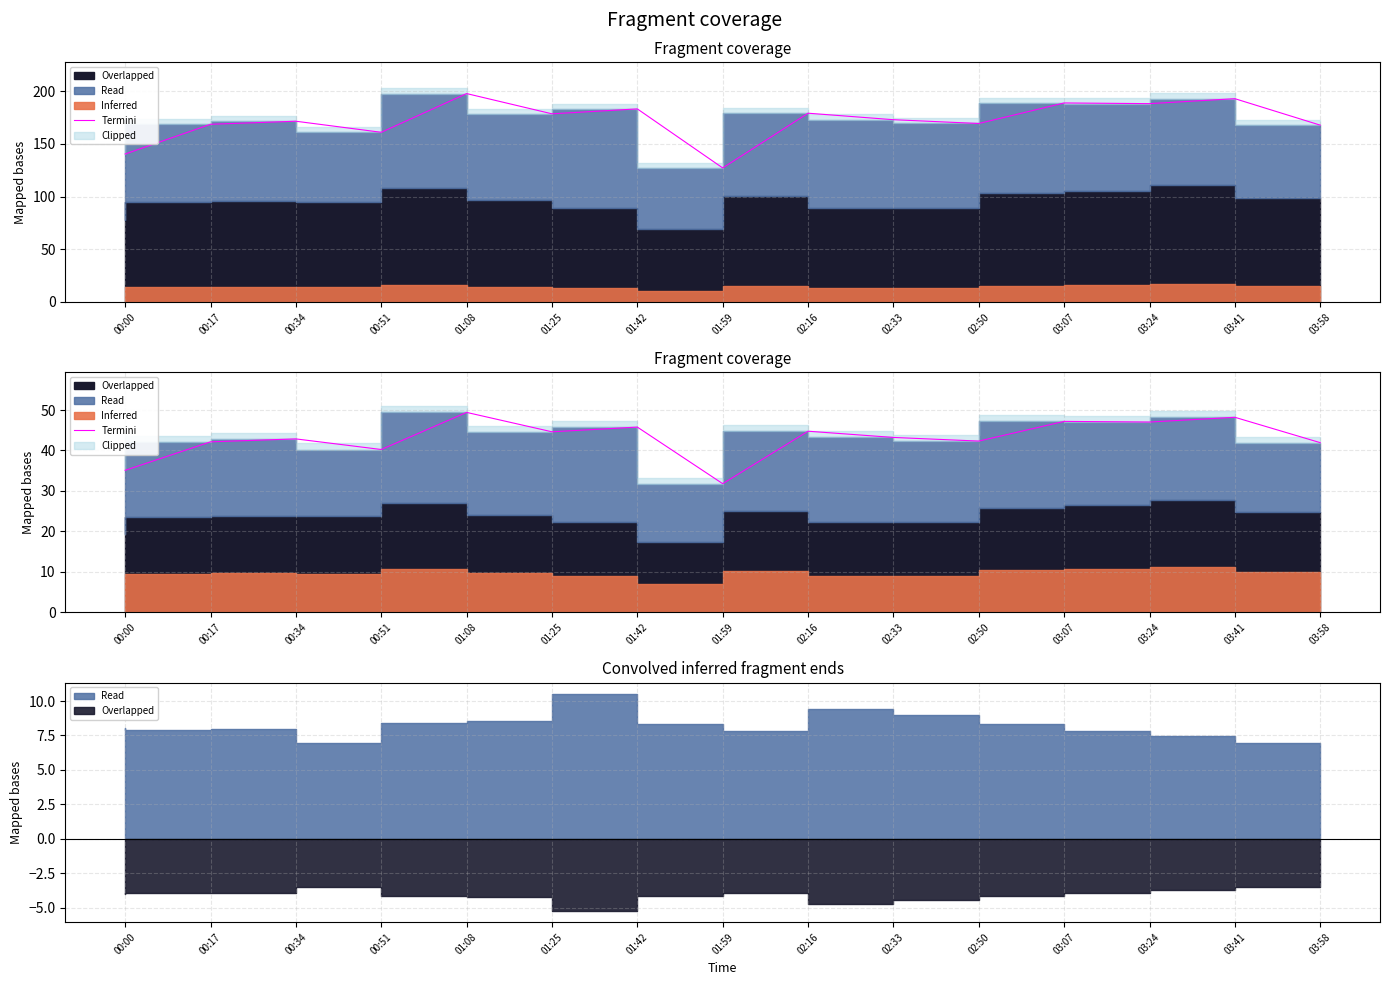

What is the label of the 11th point from the right?

01:08